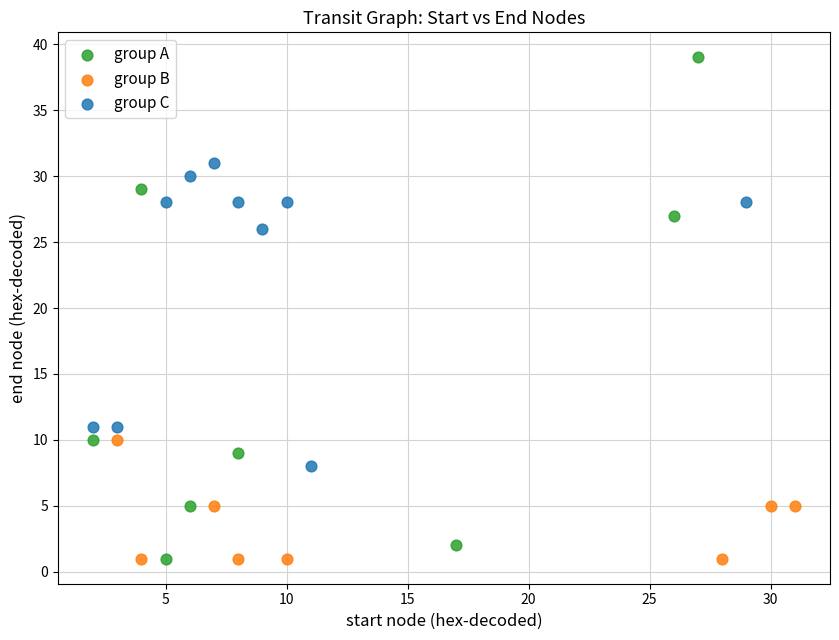

Which series contains the highest Y value?

group A